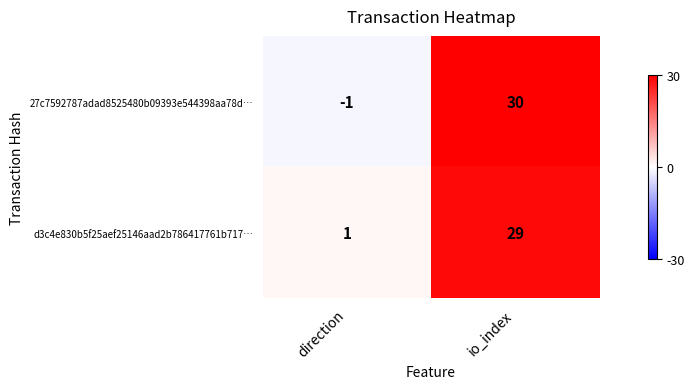

At io_index, list the series in order from smallest to largest.

d3c4e830b5f25aef25146aad2b786417761b717…, 27c7592787adad8525480b09393e544398aa78d…